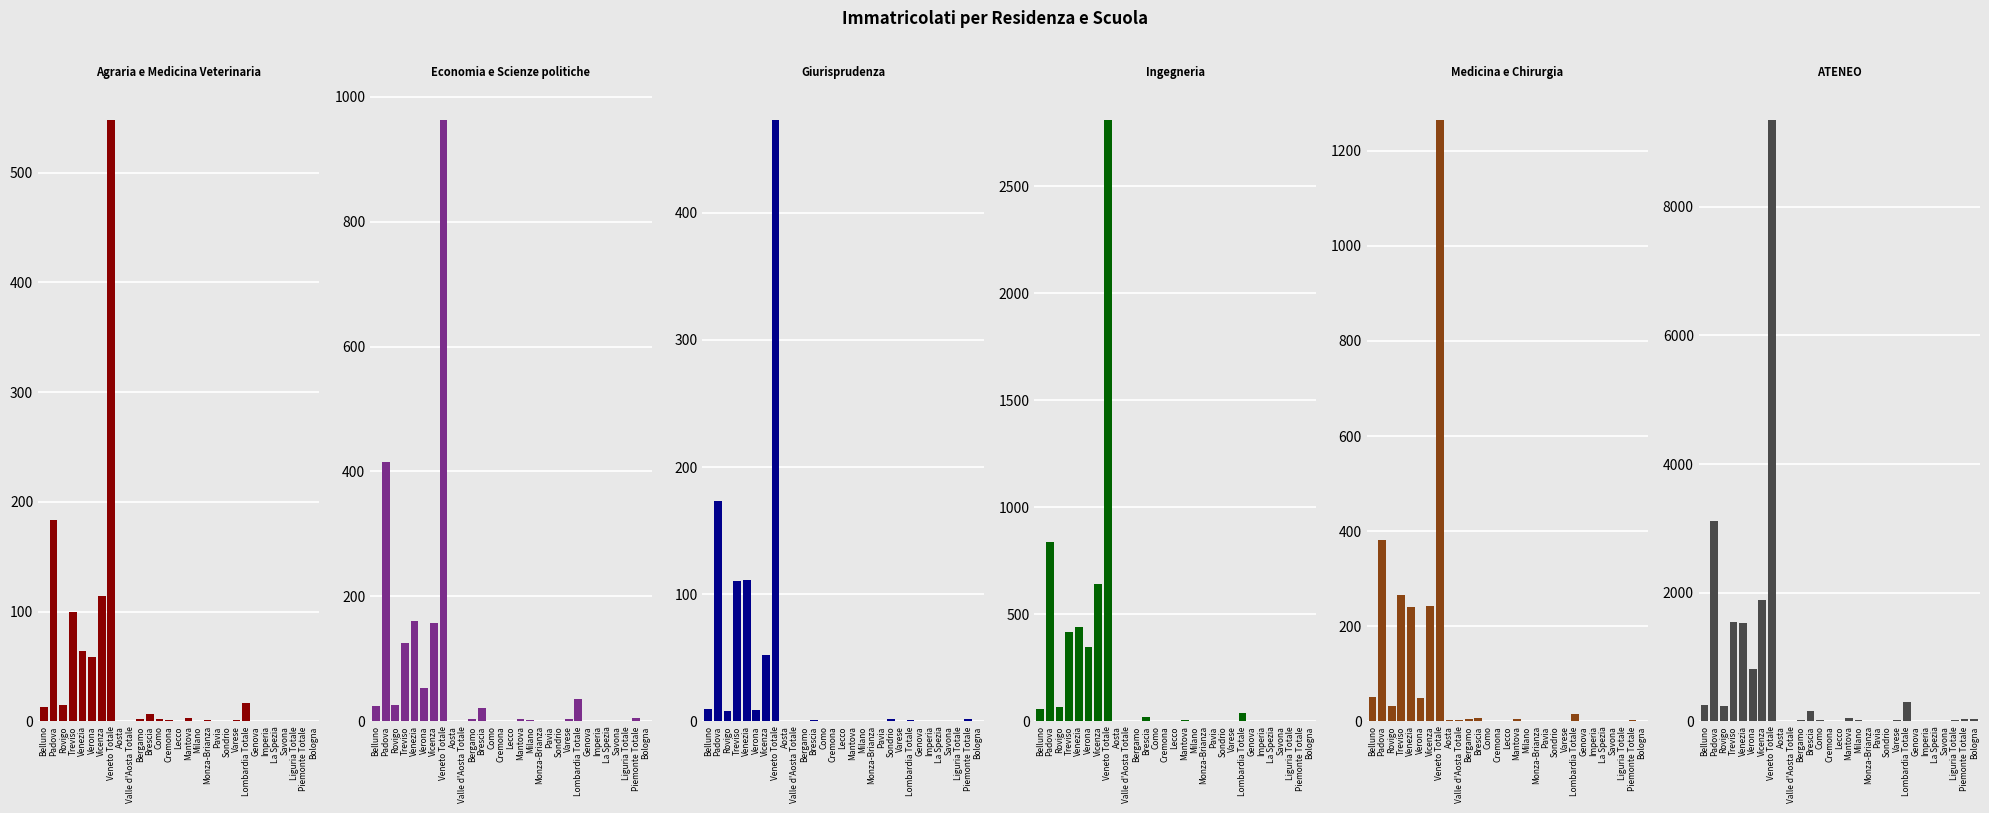

Reading left to right, transcribe all the data shown in this chart.

Agraria e Medicina Veterinaria: 13	183	15	100	64	59	114	548	0	0	2	7	2	1	0	3	0	1	0	0	1	17	0	0	0	0	0	0	0
Economia e Scienze politiche: 25	415	26	126	160	54	157	963	1	1	3	22	1	1	0	3	2	0	0	0	3	35	0	0	0	0	0	5	1
Giurisprudenza: 10	173	8	110	111	9	52	473	0	0	0	1	0	0	0	0	0	0	0	2	0	1	0	0	0	0	0	2	0
Ingegneria: 58	837	68	418	442	345	642	2810	0	0	1	22	1	3	0	7	2	0	0	2	0	38	0	0	0	0	0	0	3
Medicina e Chirurgia: 52	382	33	266	240	49	243	1265	2	2	4	7	0	0	0	4	0	0	0	0	0	15	0	0	0	0	0	2	1
ATENEO: 250	3110	239	1538	1523	809	1883	9352	8	8	23	158	13	8	5	45	16	5	5	9	15	302	6	2	5	1	14	28	30